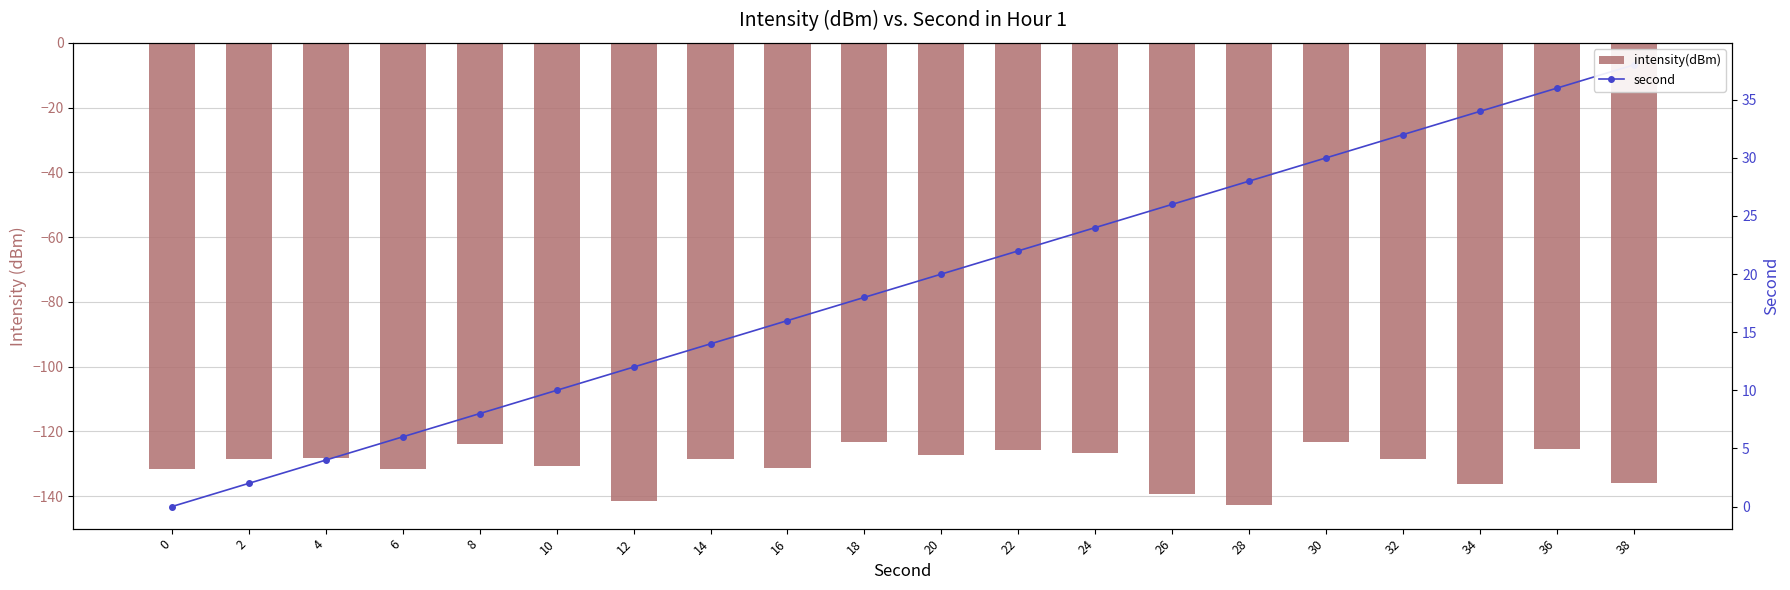

List the labels in order of second value, largest first.

38, 36, 34, 32, 30, 28, 26, 24, 22, 20, 18, 16, 14, 12, 10, 8, 6, 4, 2, 0